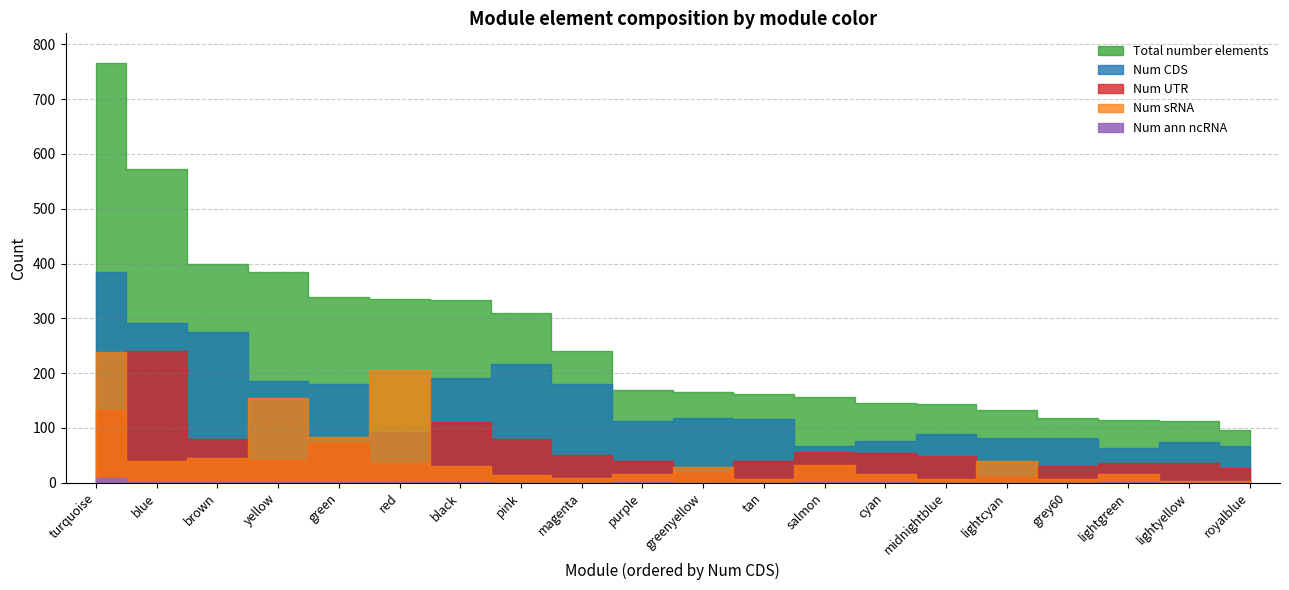

The Num CDS series shows 119 at black. True or false?

False